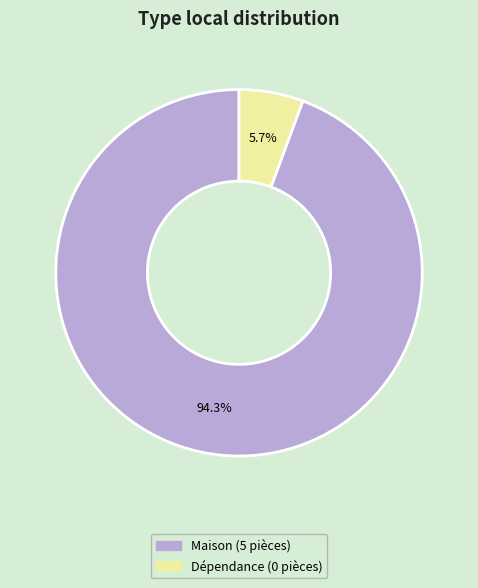

Rank the categories by value from highest to lowest.

Maison, Dépendance